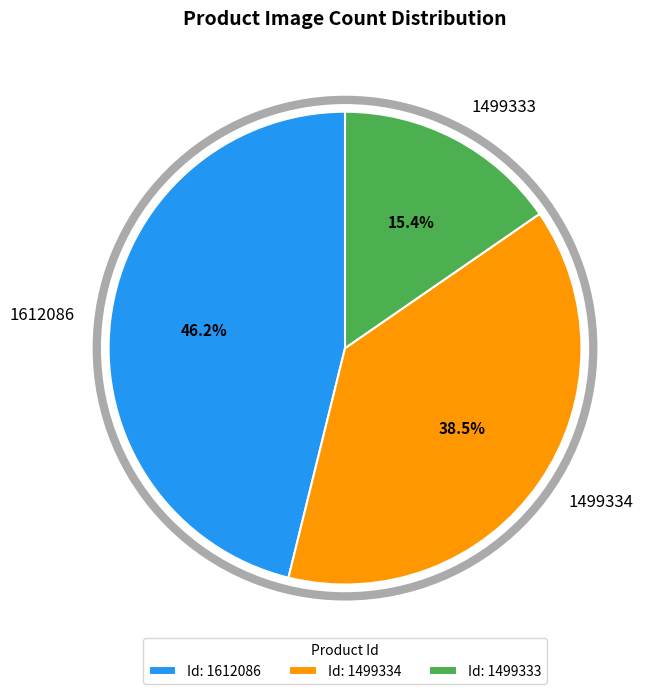

What portion of the pie excludes 1499333?

84.6%